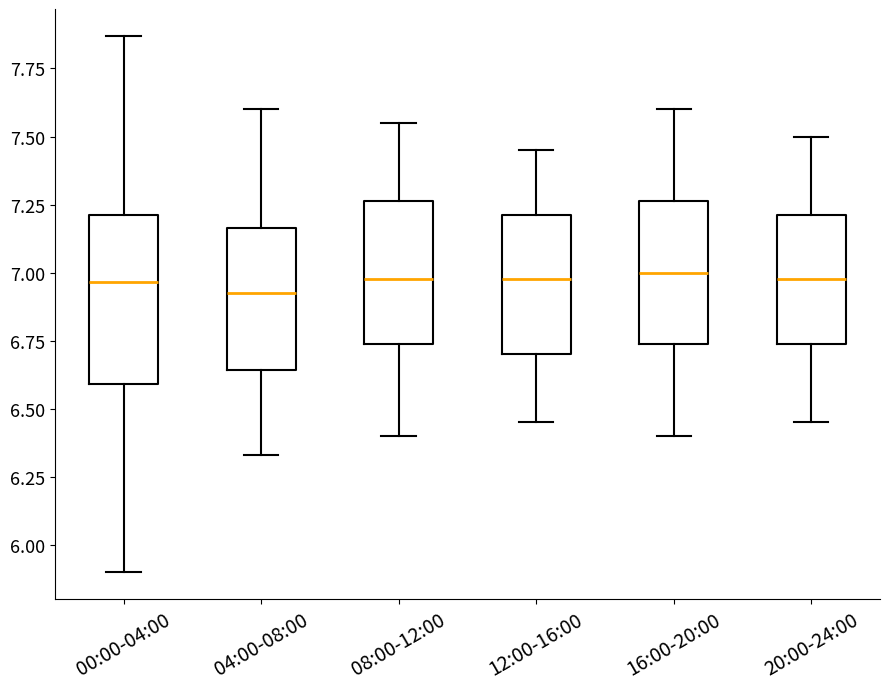

Reading left to right, transcribe this box plot: for each box, give where its median line is, the range the box spans, and where its two whiskers end, as read against the y-axis. The values are not printed on the chart, so give them approximately, as read against the axis.

00:00-04:00: median 6.95, box 6.60 to 7.20, whiskers 5.90 to 7.85
04:00-08:00: median 6.95, box 6.65 to 7.15, whiskers 6.35 to 7.60
08:00-12:00: median 7.00, box 6.75 to 7.25, whiskers 6.40 to 7.55
12:00-16:00: median 7.00, box 6.70 to 7.20, whiskers 6.45 to 7.45
16:00-20:00: median 7.00, box 6.75 to 7.25, whiskers 6.40 to 7.60
20:00-24:00: median 7.00, box 6.75 to 7.20, whiskers 6.45 to 7.50